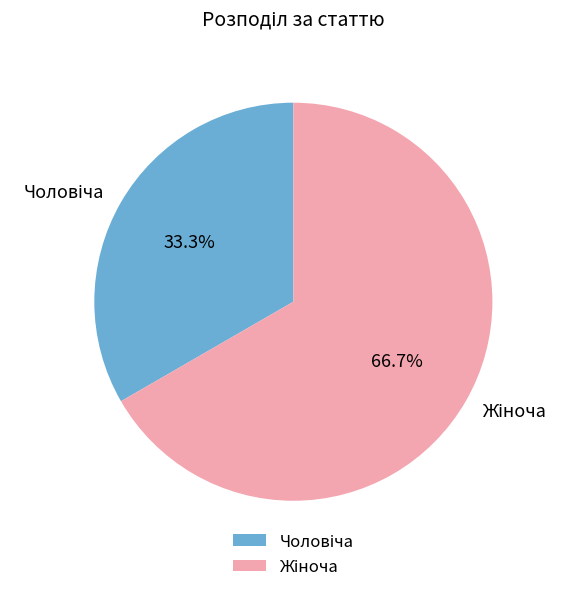

Combined, what portion of the pie is Жіноча and Чоловіча?

100.0%